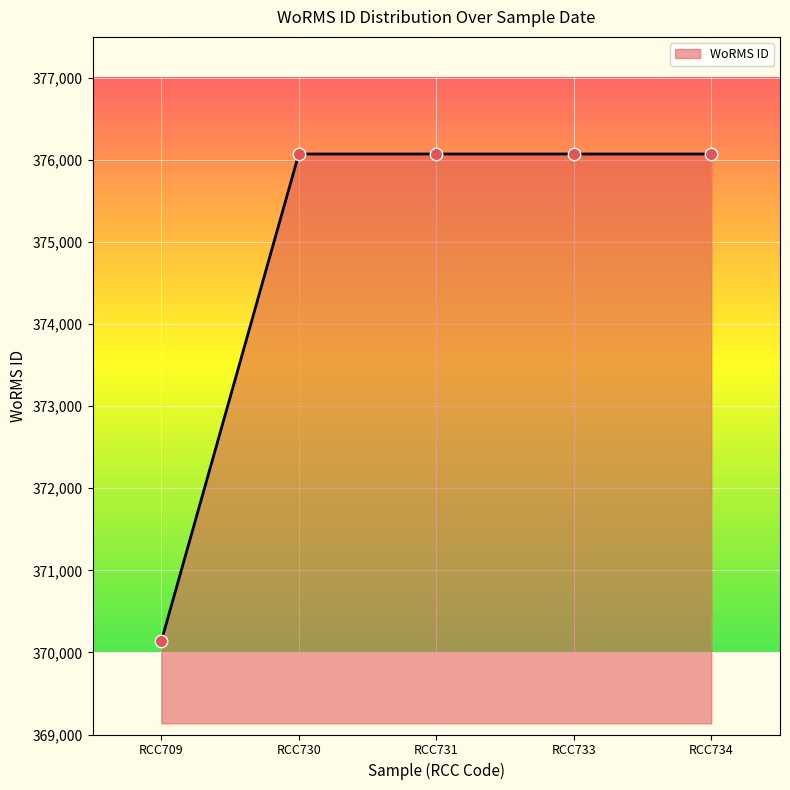

What is the ratio of the value at RCC731 to the value at RCC734?

1.0